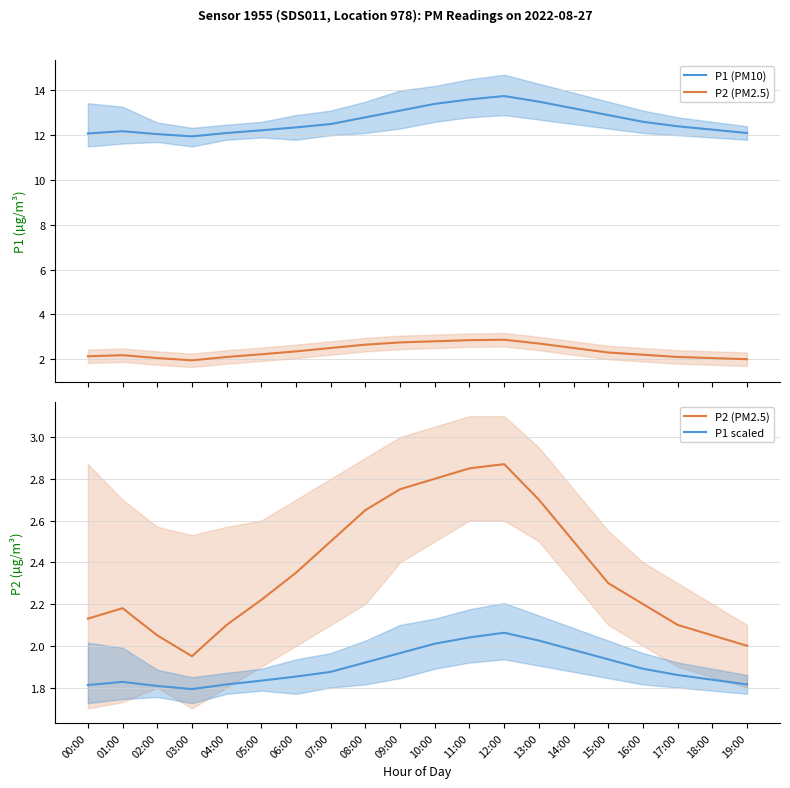

Reading left to right, what are all the values shown in this chart?

P1 (PM10): 12.1	12.2	12.1	11.9	12.1	12.2	12.3	12.5	12.8	13.1	13.4	13.6	13.8	13.5	13.2	12.9	12.6	12.4	12.2	12.1
P2 (PM2.5): 2.1	2.2	2.0	1.9	2.1	2.2	2.4	2.5	2.6	2.8	2.8	2.9	2.9	2.7	2.5	2.3	2.2	2.1	2.0	2.0
P1 scaled: 1.8	1.8	1.8	1.8	1.8	1.8	1.9	1.9	1.9	2.0	2.0	2.0	2.1	2.0	2.0	1.9	1.9	1.9	1.8	1.8